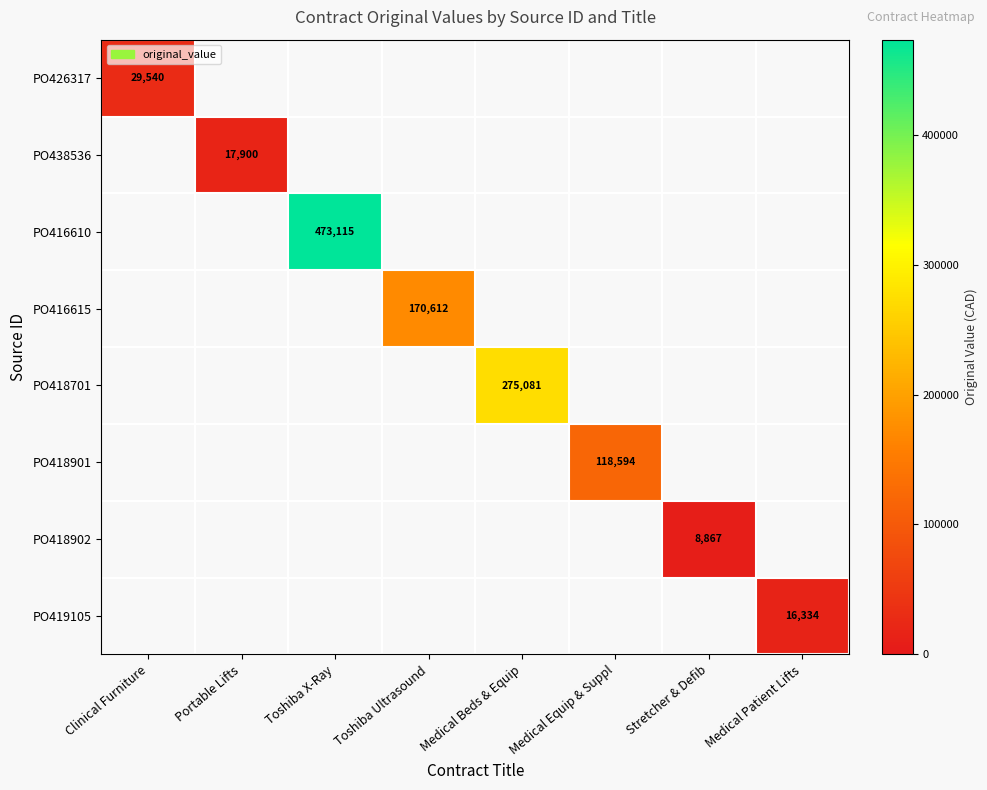

True or false: PO418901 has a value of 118594 at Medical Equip & Suppl.

True